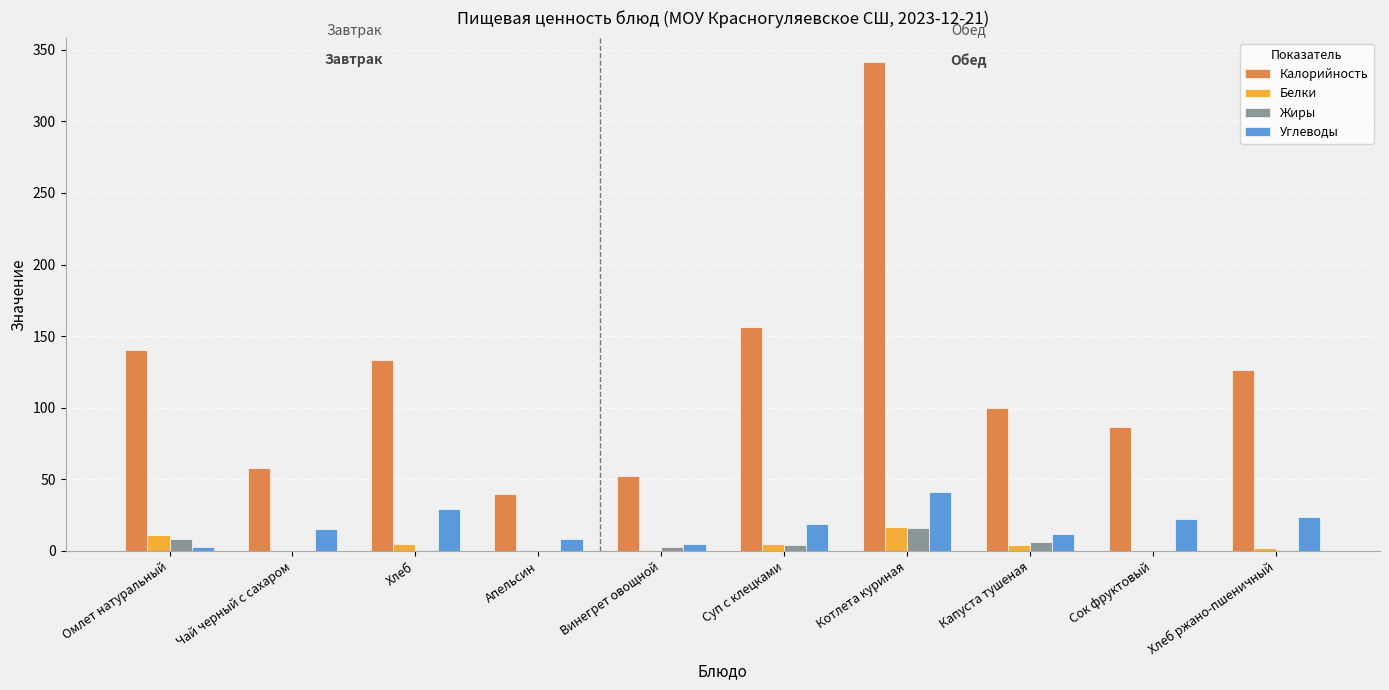

Which series changed the most between Апельсин and Хлеб ржано-пшеничный?

Калорийность